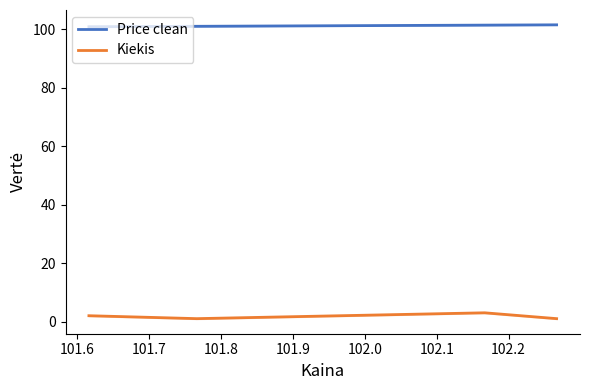

Reading left to right, transcribe all the data shown in this chart.

Price clean: 100.8	101.0	101.4	101.5
Kiekis: 2.0	1.0	3.0	1.0